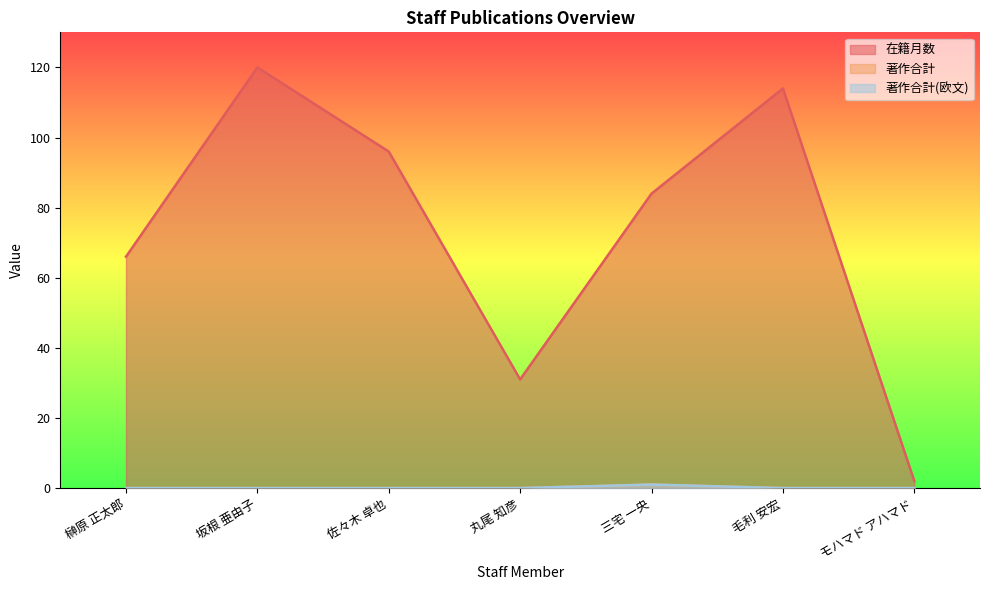

Which label corresponds to the smallest value in the chart?

榊原 正太郎